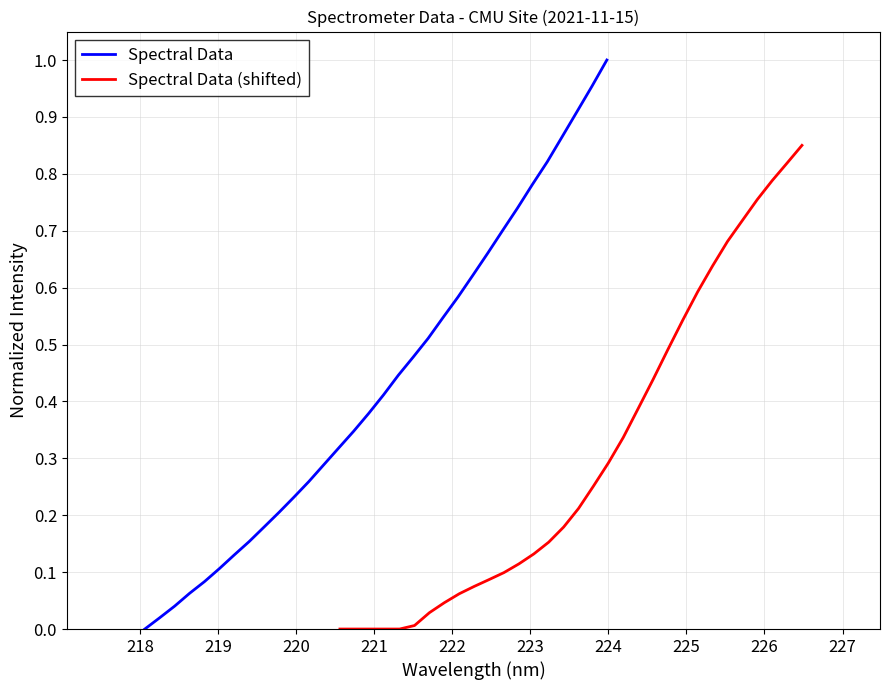

What are all the series names shown in the legend?

Spectral Data, Spectral Data (shifted)